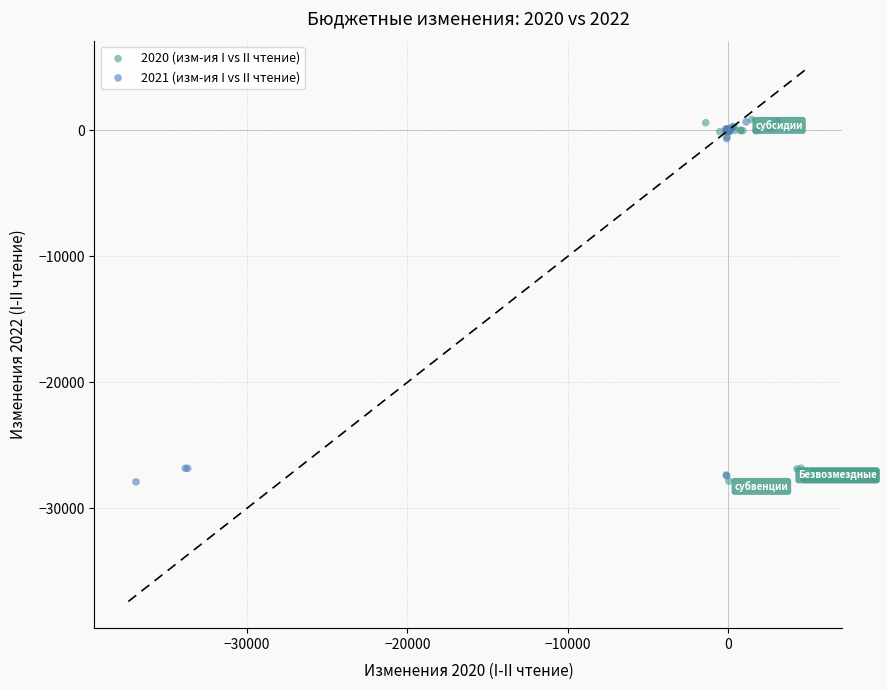

What are all the series names shown in the legend?

2020 (изм-ия I vs II чтение), 2021 (изм-ия I vs II чтение)